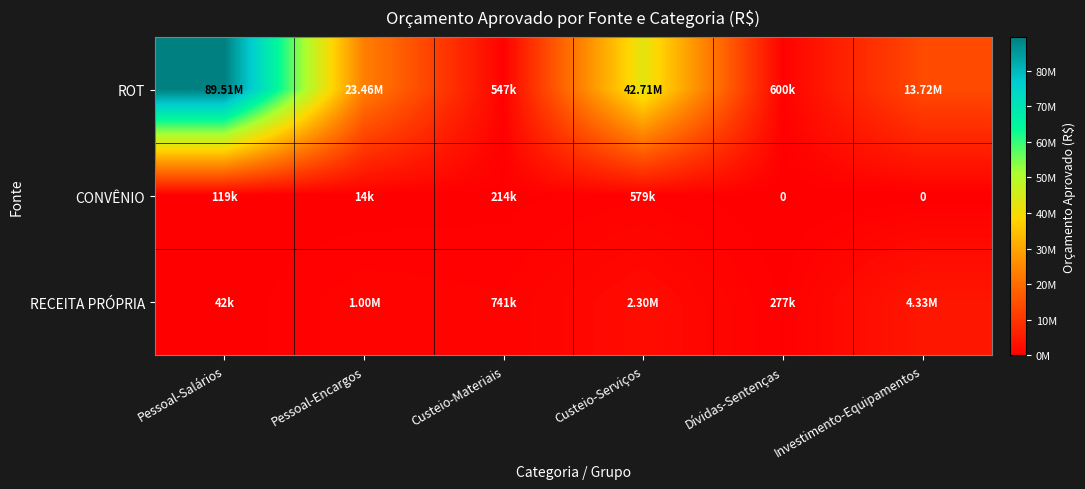

How many data points in CONVÊNIO are above 119177?

2